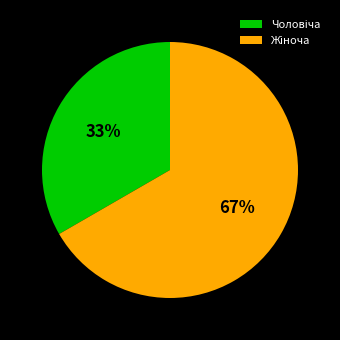

Is there a majority slice in this chart?

Yes